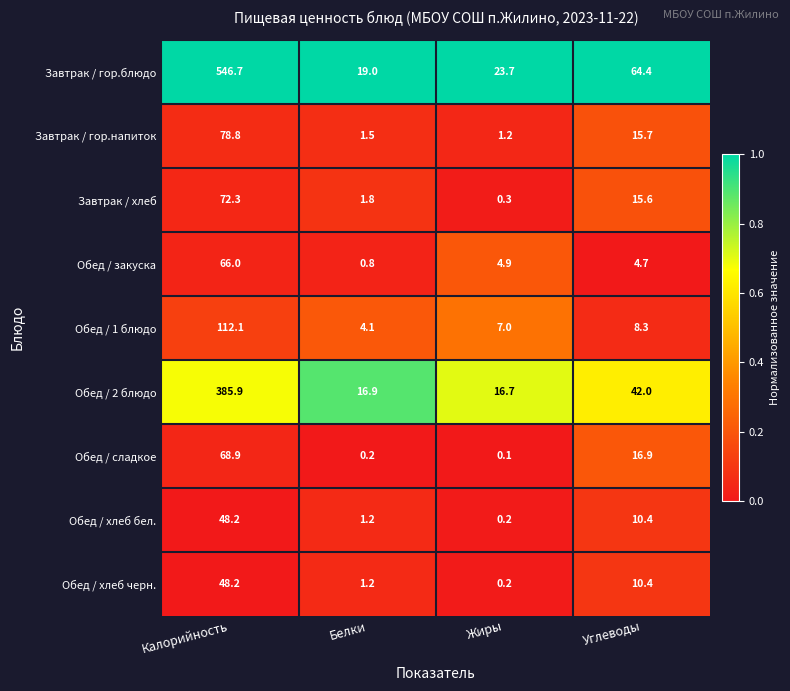

What is the total value across all series at Калорийность?

1427.1